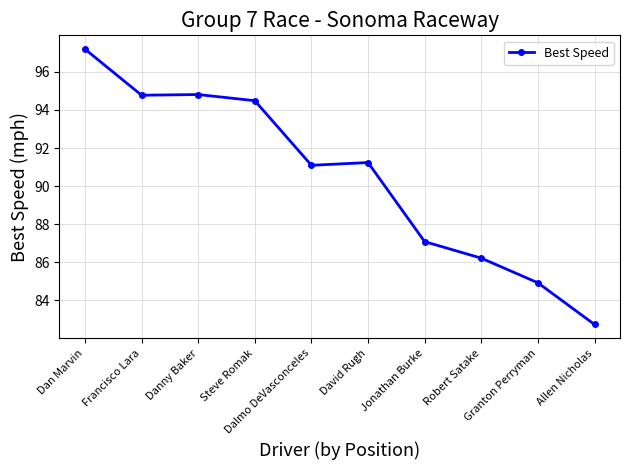

What is the average value?

90.5